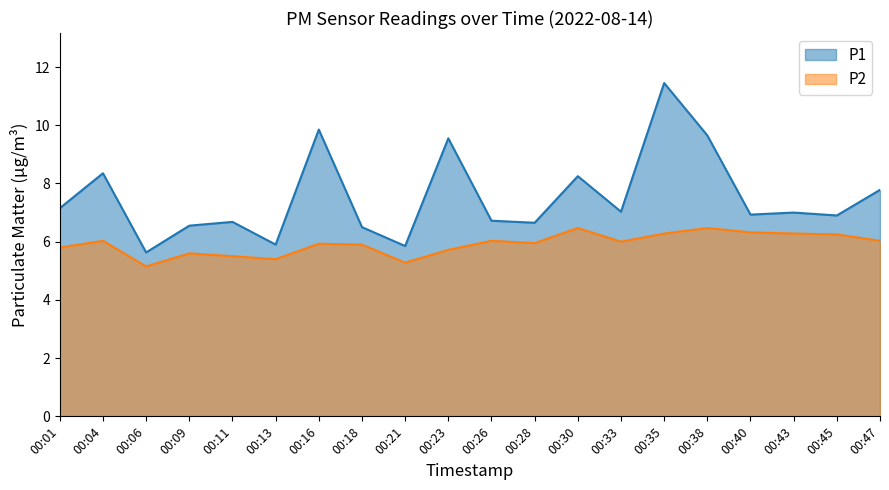

At which category does P2 reach its first local peak?

00:04